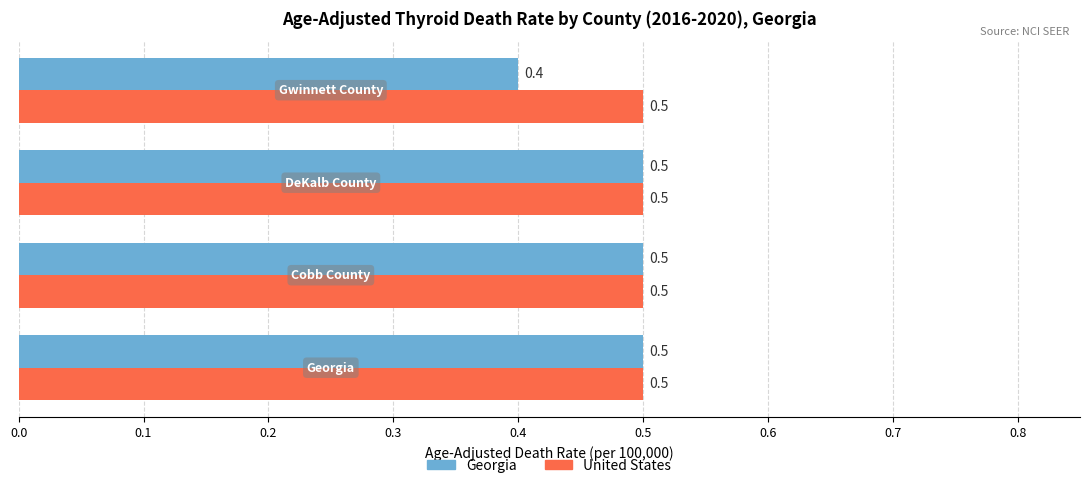

What are all the series names shown in the legend?

Georgia, United States